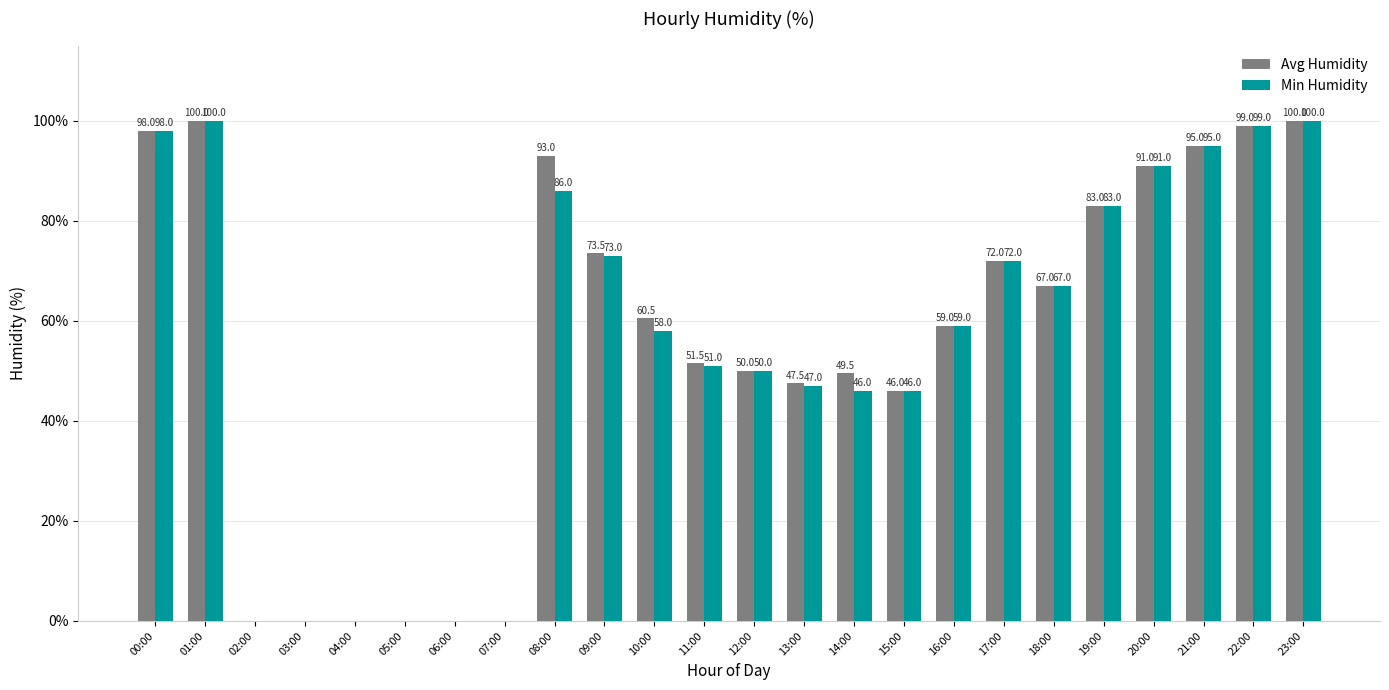

The Avg Humidity series shows 26.2 at 10:00. True or false?

False